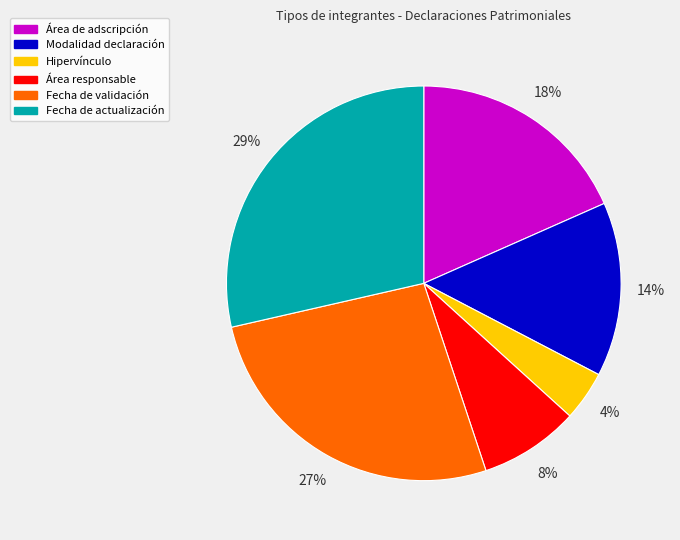

To the nearest percent, what is the average slice percentage?

17%